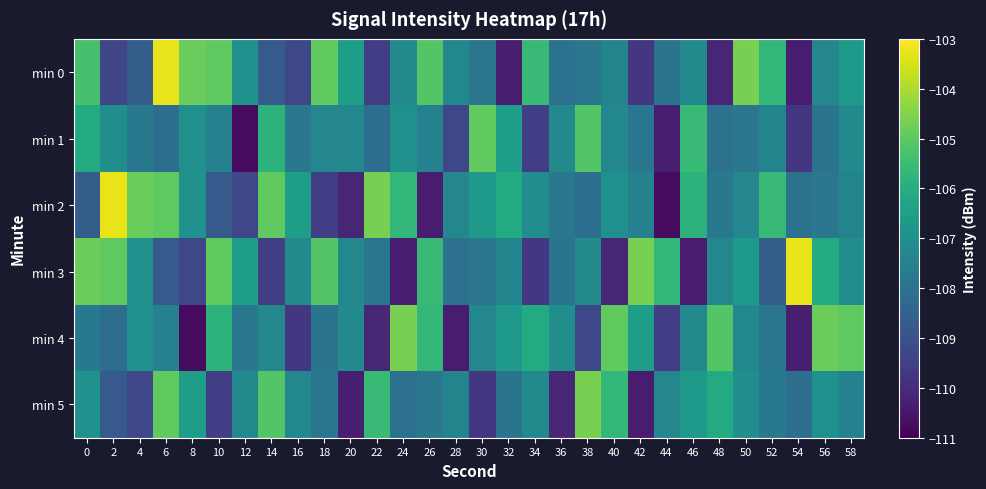

Which series has the largest range (max minus min)?

min 2